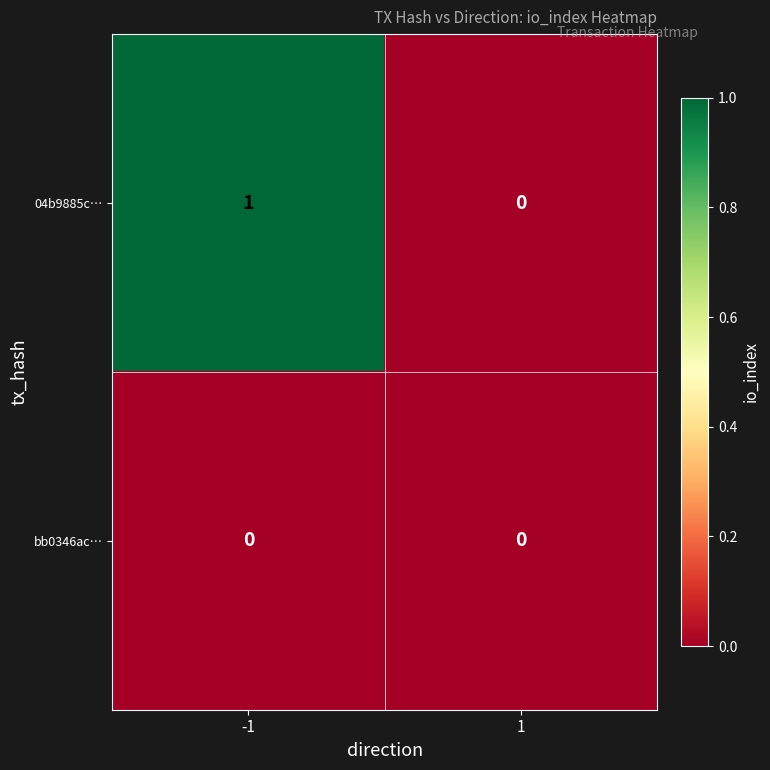

How many categories are shown in the chart?

2